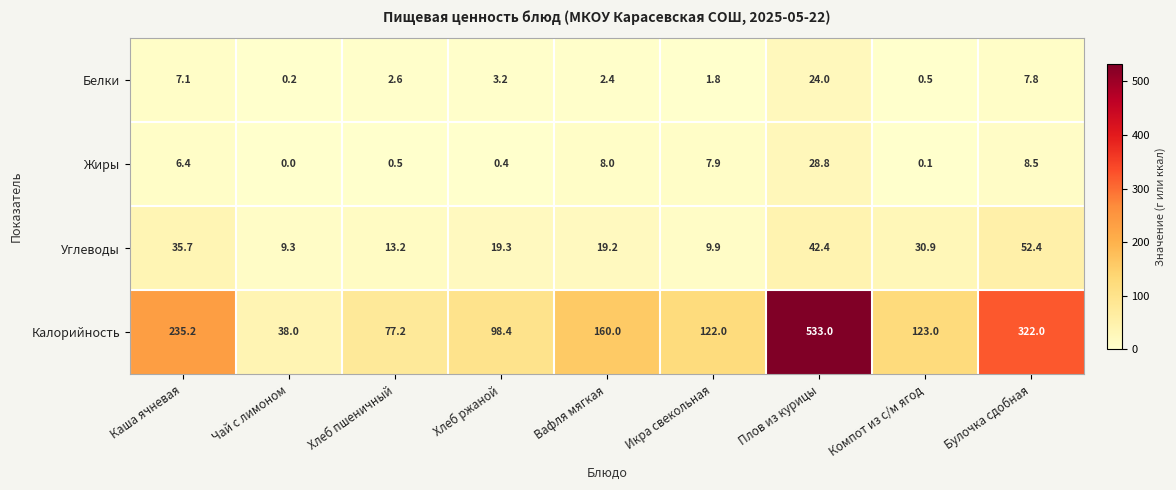

At how many categories does at least one series exceed 501?

1